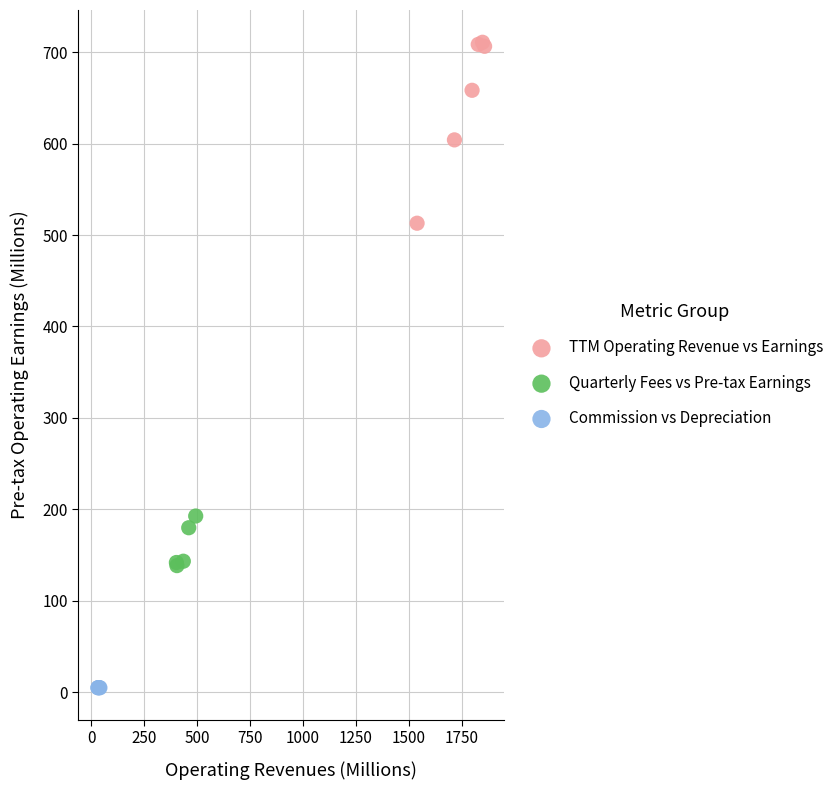

Which series has the largest Y range (max minus min)?

TTM Operating Revenue vs Earnings